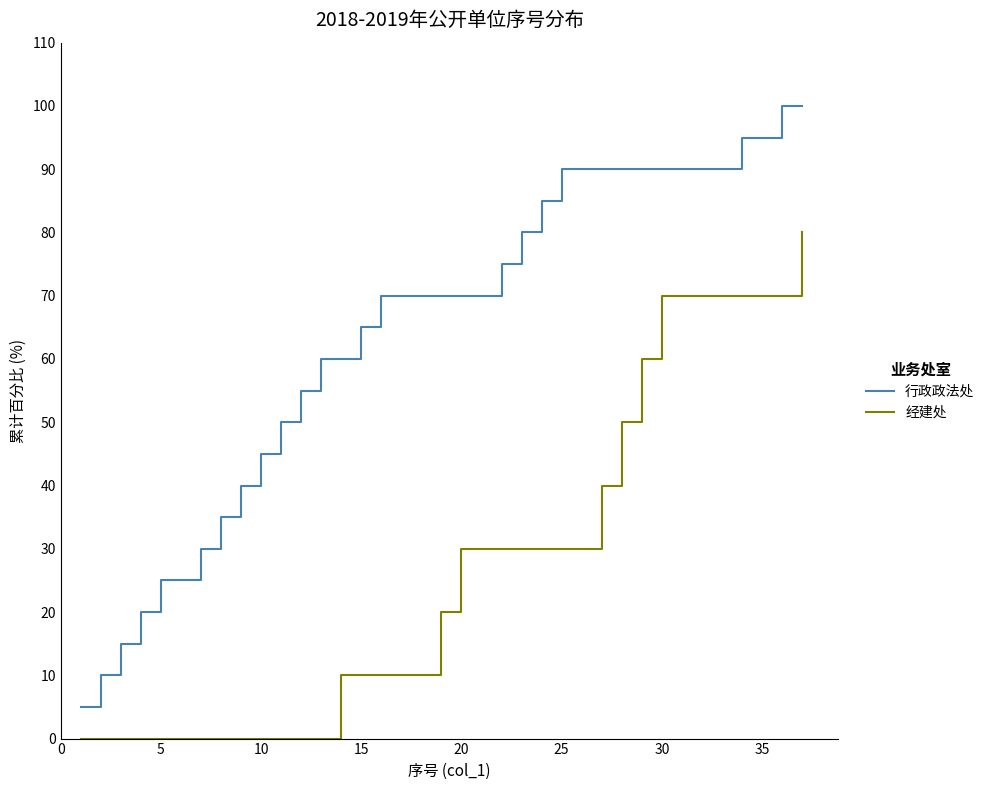

What is the difference between the maximum and minimum values in the 经建处 series?

80.0